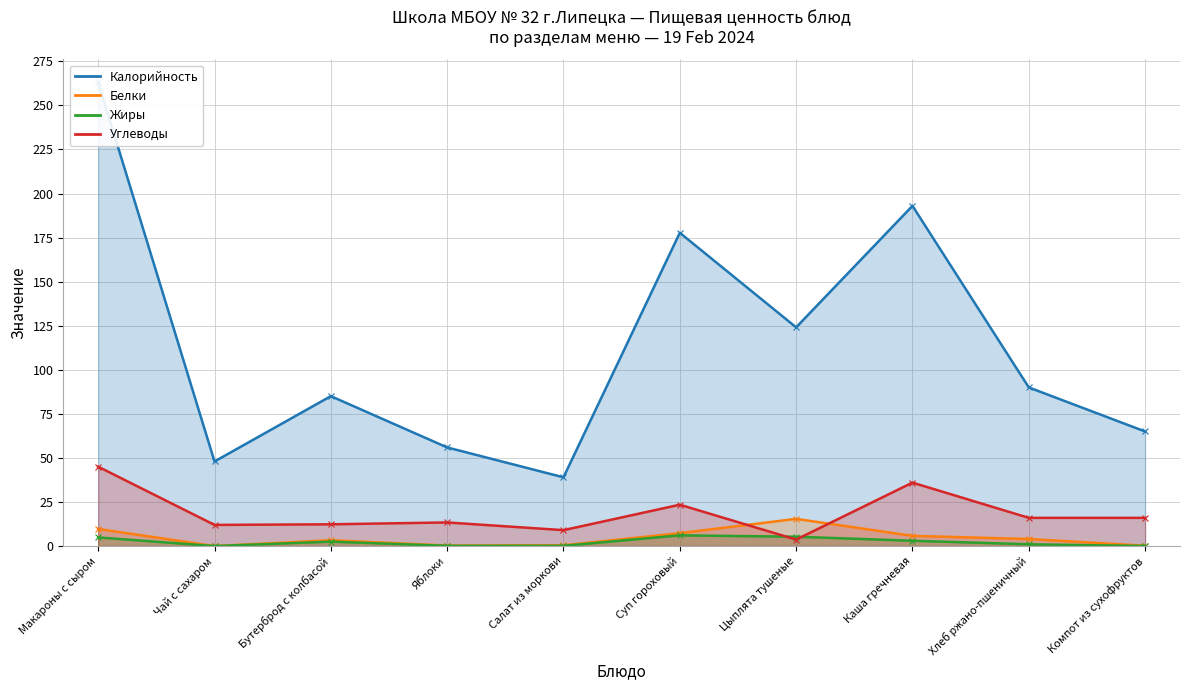

Is it true that Белки equals 7.2 at Хлеб ржано-пшеничный?

False